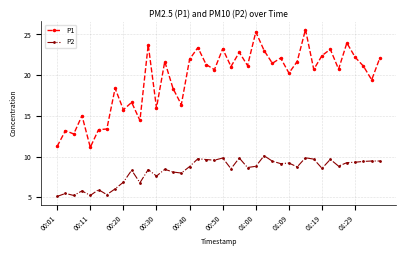

Which series has the largest range (max minus min)?

P1